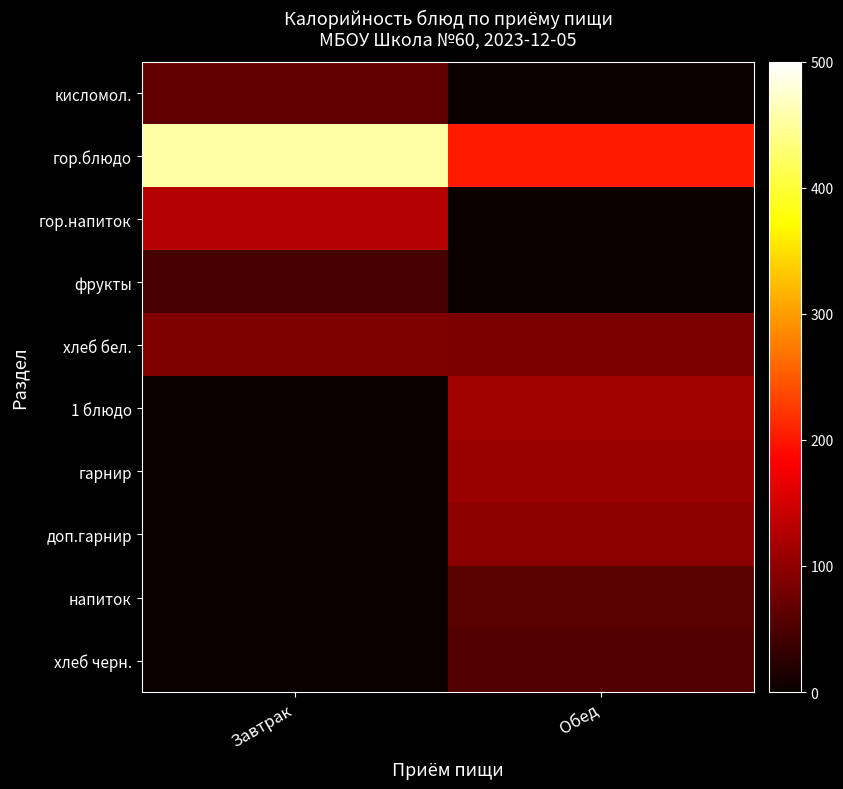

At how many categories does at least one series exceed 271?

1